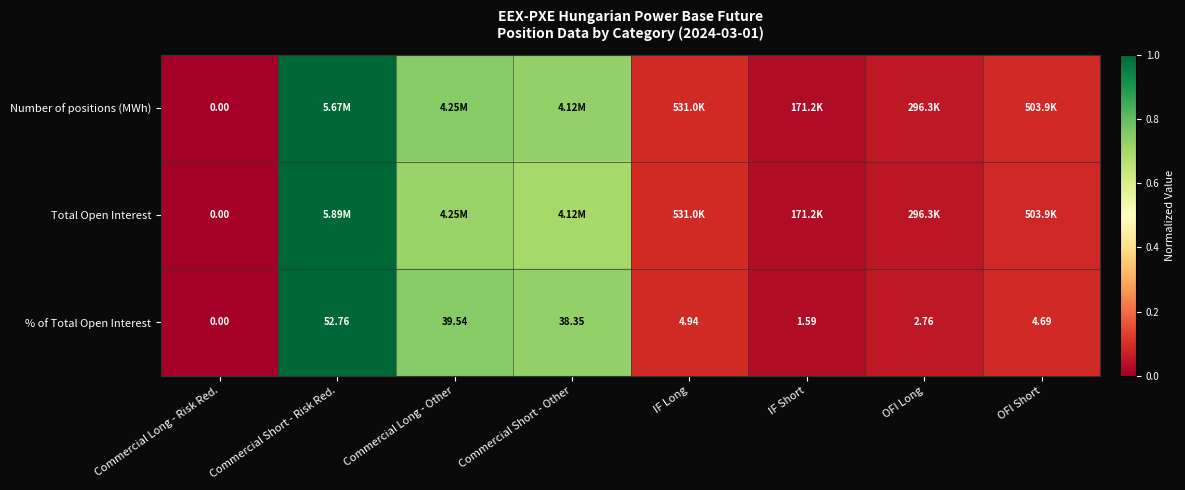

Where does the % of Total Open Interest series first go above 4?

Commercial Short - Risk Red.